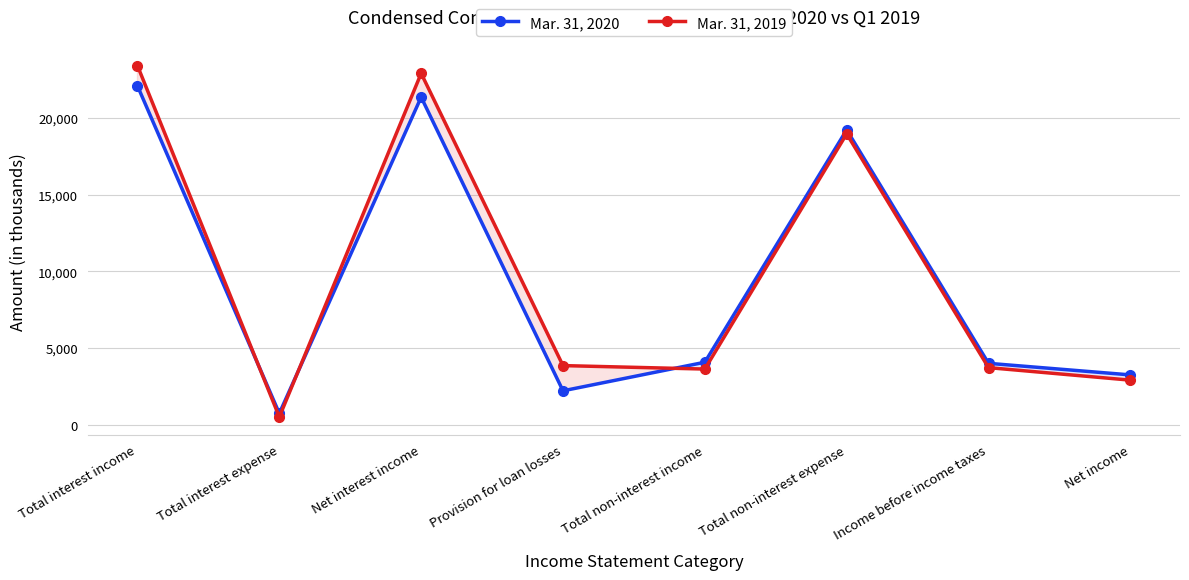

True or false: Mar. 31, 2019 has more than 0 points higher than both neighbors.

True